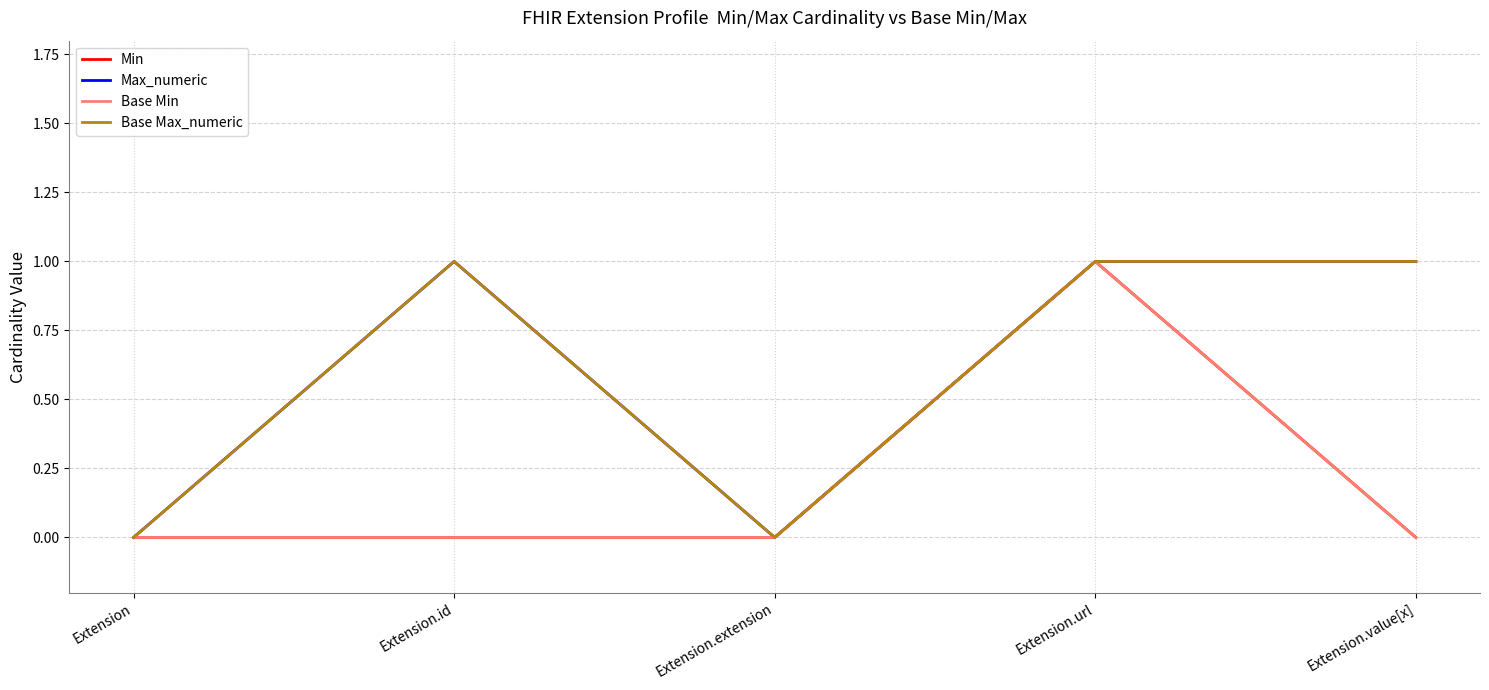

Rank the categories by Base Min value from lowest to highest.

Extension, Extension.id, Extension.extension, Extension.value[x], Extension.url